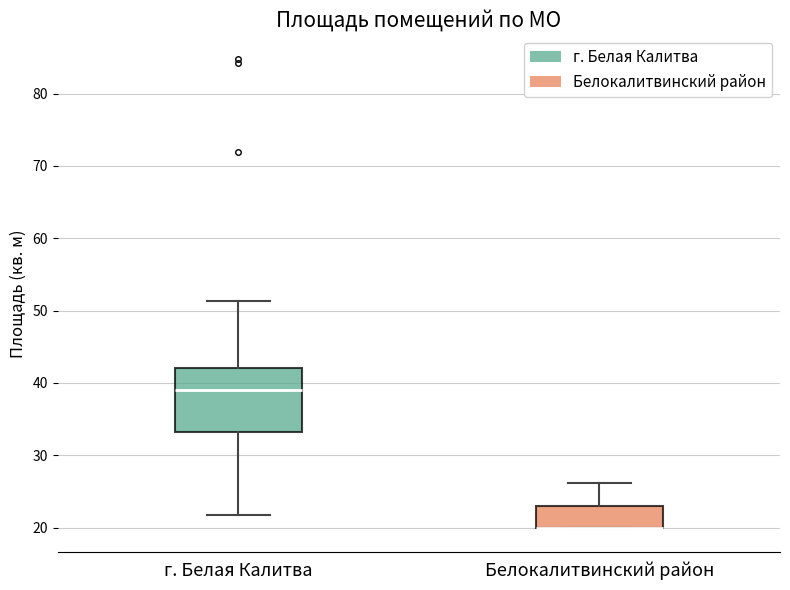

Reading left to right, transcribe this box plot: for each box, give where its median line is, the range the box spans, and where its two whiskers end, as read against the y-axis. The values are not printed on the chart, so give them approximately, as read against the axis.

г. Белая Калитва: median 39, box 33 to 42, whiskers 22 to 51
Белокалитвинский район: median 20 (drawn on the box's lower edge), box 20 to 23, whiskers 20 to 26